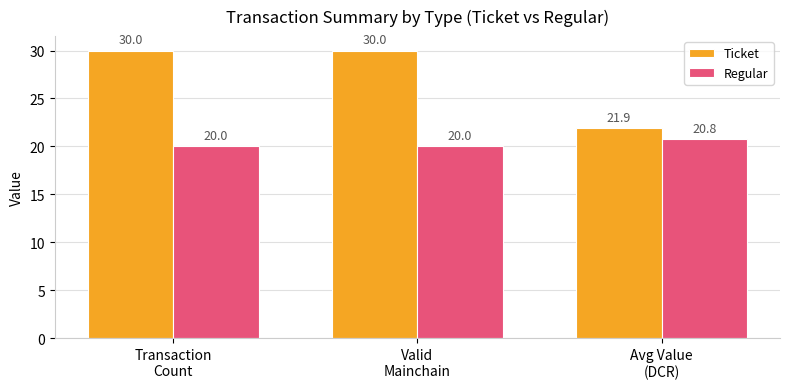

Is the value of Ticket at Transaction
Count greater than the value of Regular at Transaction
Count?

Yes